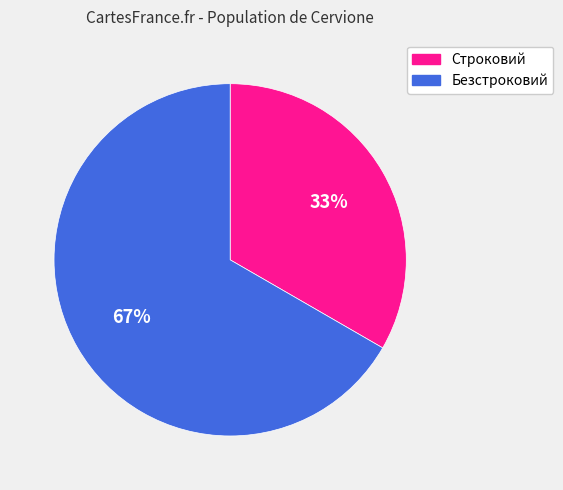

Which slice is the smallest?

Строковий